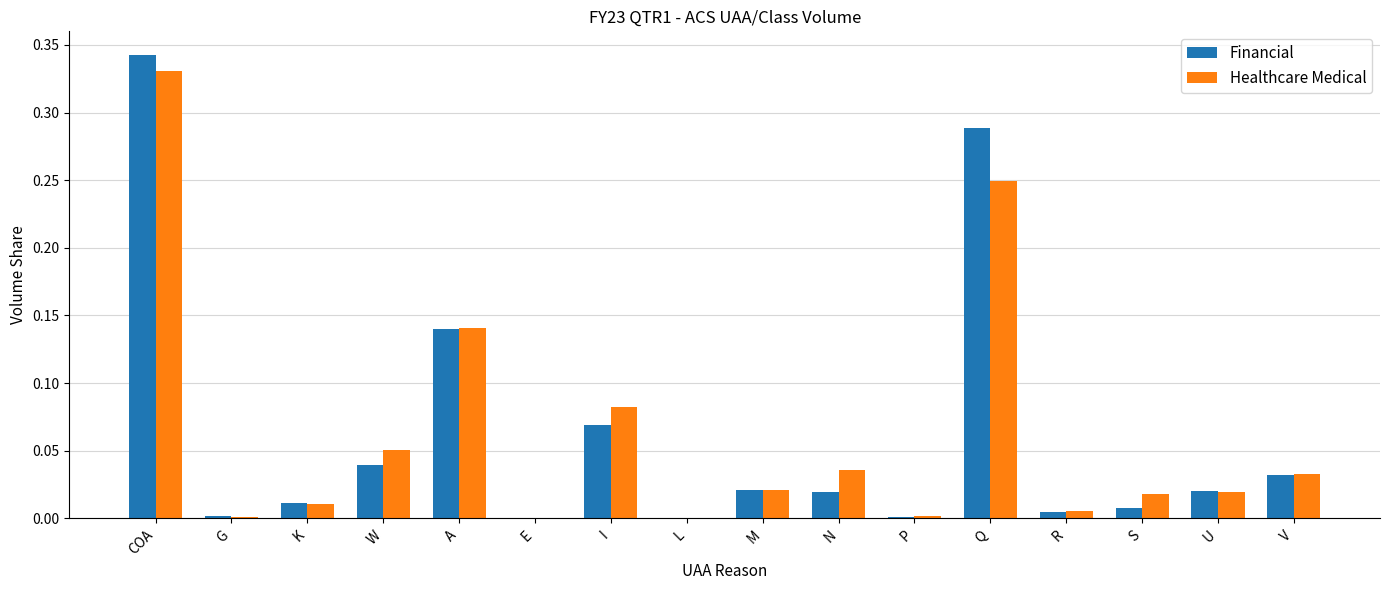

At which category is the sum across all series the highest?

COA